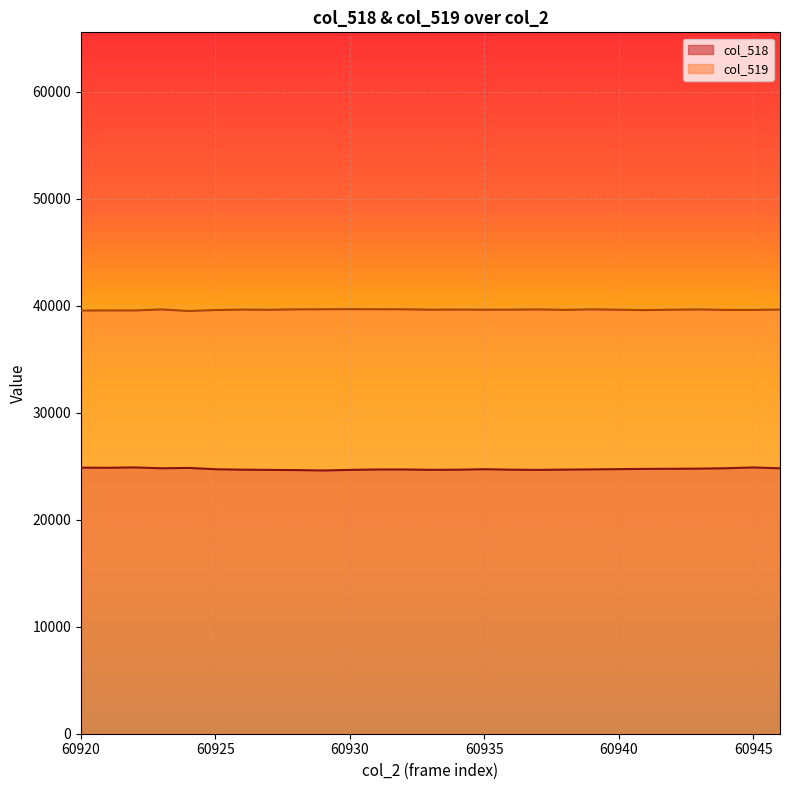

Reading left to right, list all the values displayed in this chart.

col_518: 24859	24849	24882	24802	24836	24713	24670	24651	24634	24596	24651	24687	24690	24656	24667	24714	24669	24651	24678	24696	24722	24746	24754	24768	24807	24880	24799
col_519: 39540	39549	39549	39643	39497	39586	39627	39614	39651	39657	39671	39660	39658	39620	39633	39618	39621	39644	39603	39648	39615	39581	39621	39641	39596	39597	39634